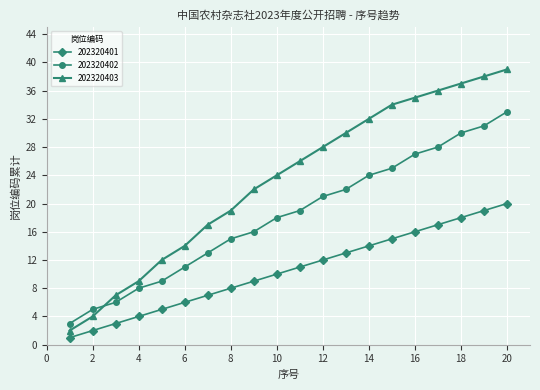

Which series has the largest range (max minus min)?

202320403